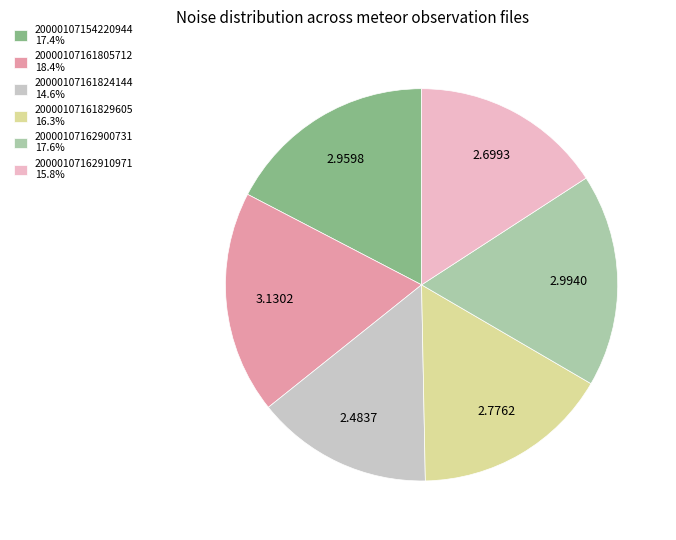

Is the sum of 20000107161824144 14.6% and 20000107161805712 18.4% greater than half?

No